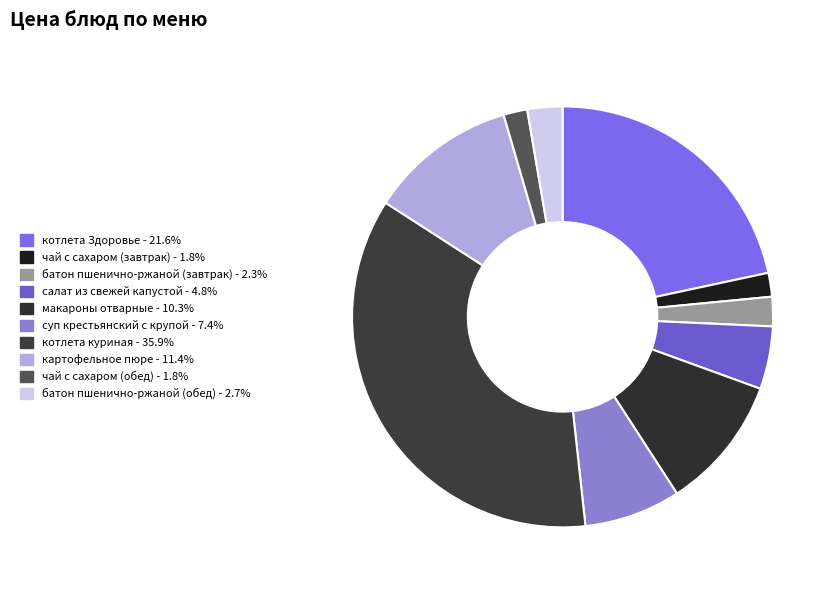

True or false: картофельное пюре accounts for 11% of the total.

True